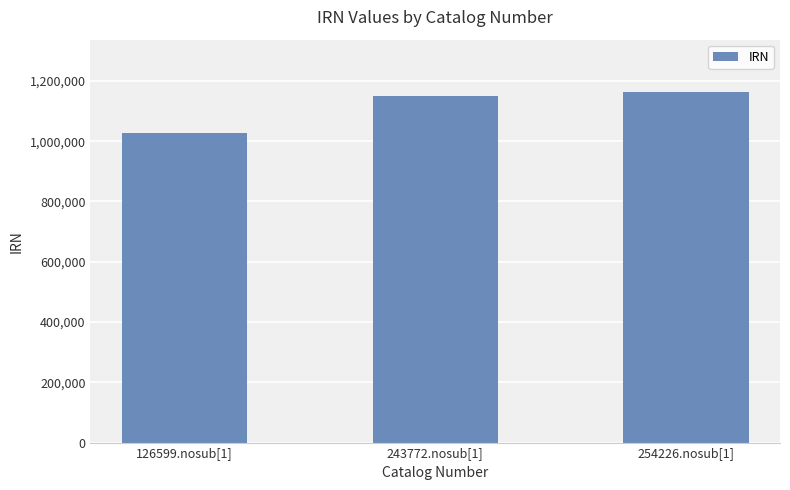

What is the difference between the maximum and second lowest values?

11062